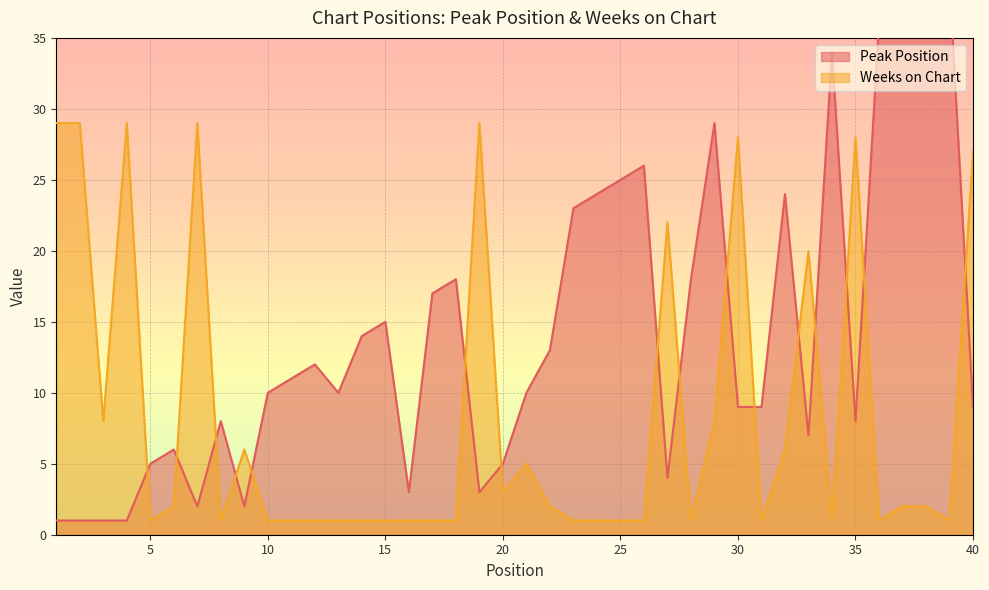

What are all the series names shown in the legend?

Peak Position, Weeks on Chart